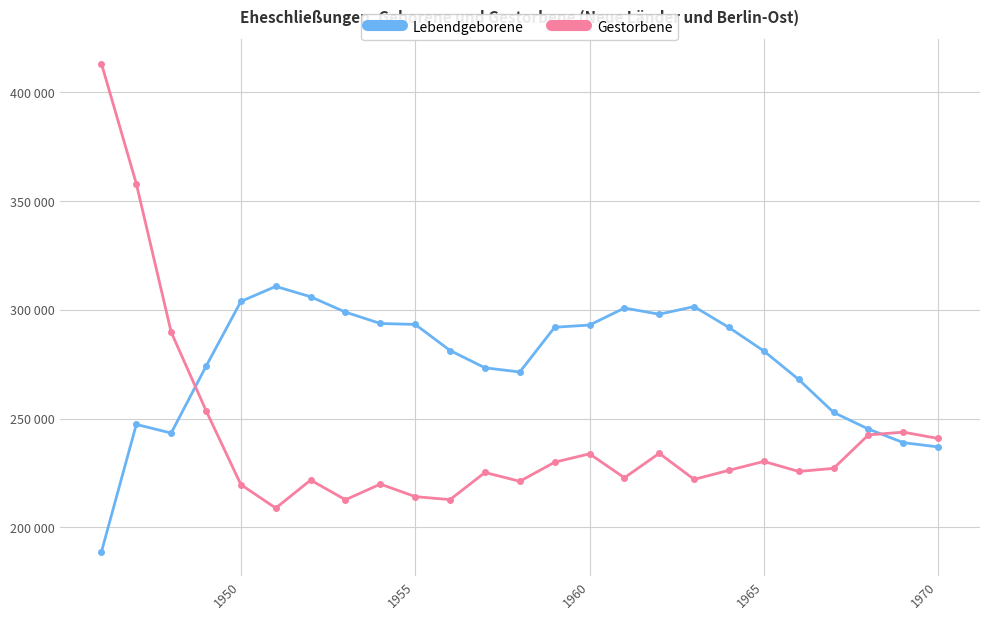

What are all the series names shown in the legend?

Lebendgeborene, Gestorbene